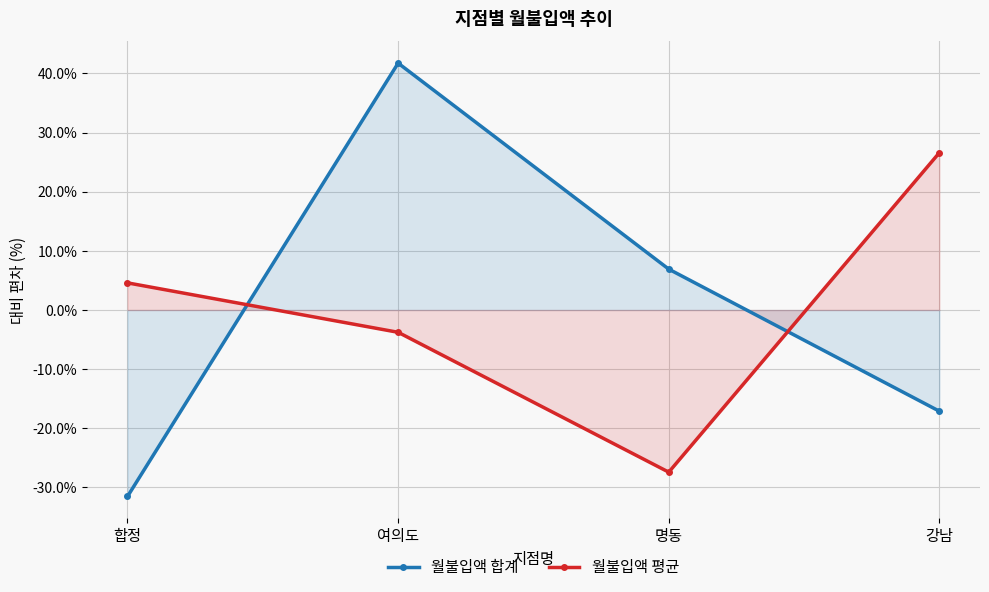

Reading left to right, list all the values displayed in this chart.

월불입액 합계: 합정=-31.5	여의도=41.7	명동=6.9	강남=-17.1
월불입액 평균: 합정=4.6	여의도=-3.8	명동=-27.4	강남=26.6